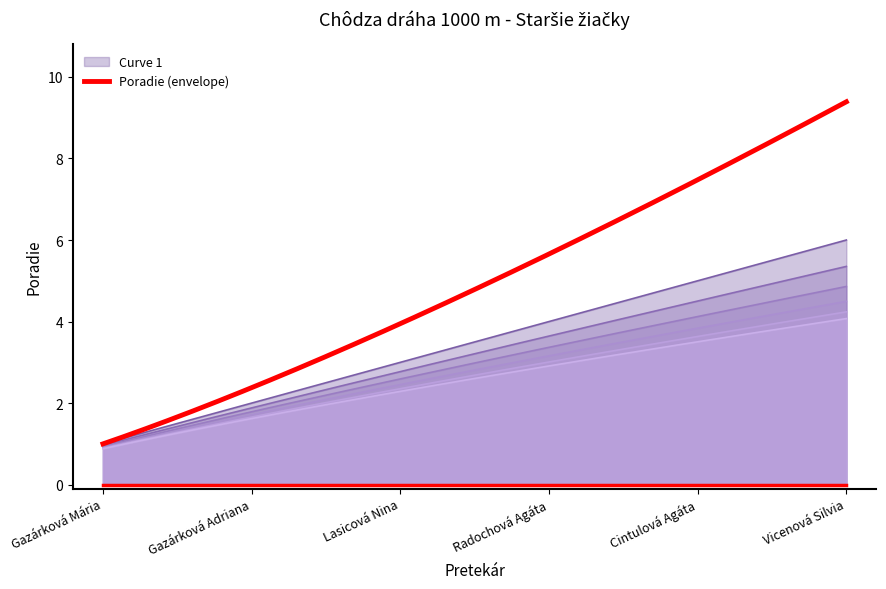

Approximately how many times larger is the value at Gazárková Mária compared to Lasicová Nina?

0.3